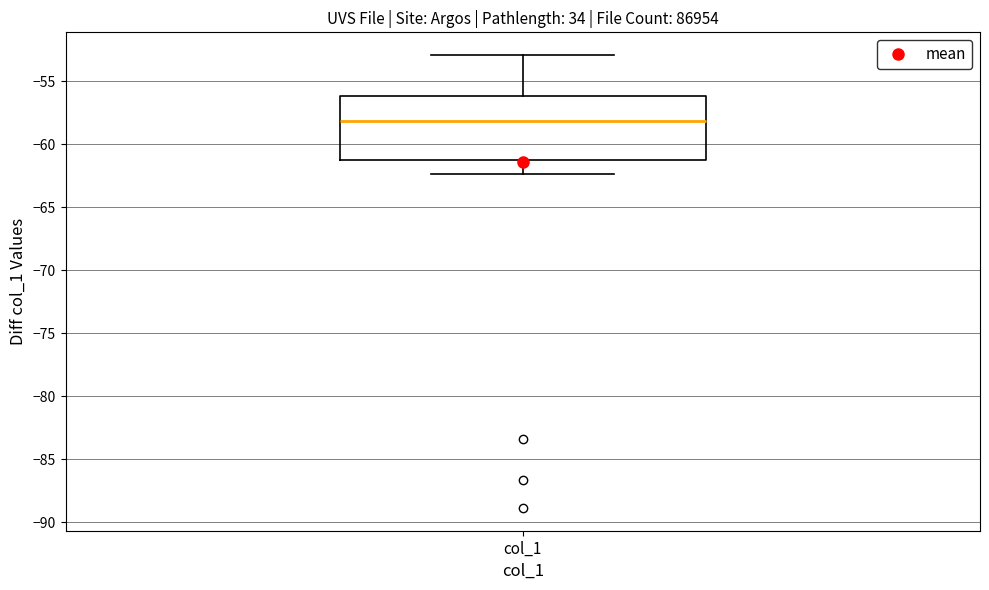

Transcribe this box plot: give where the median line is, the range the box spans, and where the two whiskers end, as read against the y-axis. The values are not printed on the chart, so give them approximately, as read against the axis.

median -58.0, box -61.0 to -56.0, whiskers -62.5 to -53.0